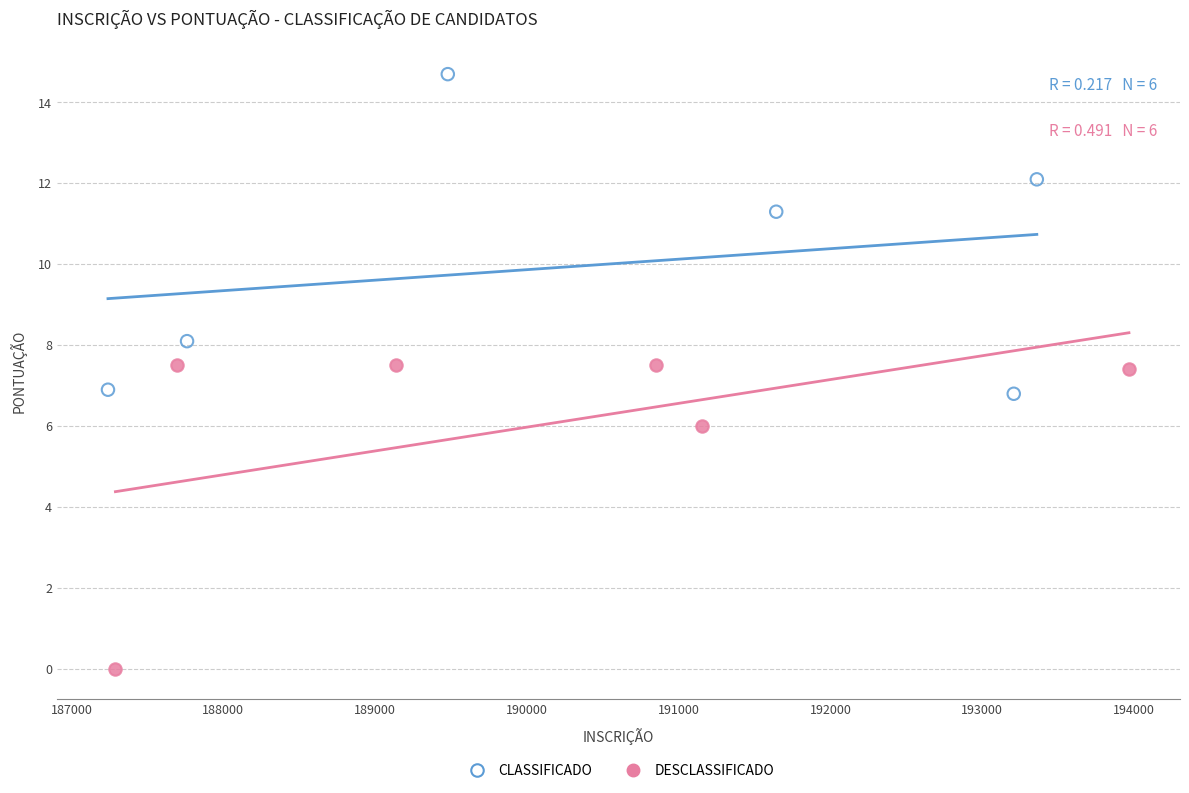

What are all the series names shown in the legend?

CLASSIFICADO, DESCLASSIFICADO